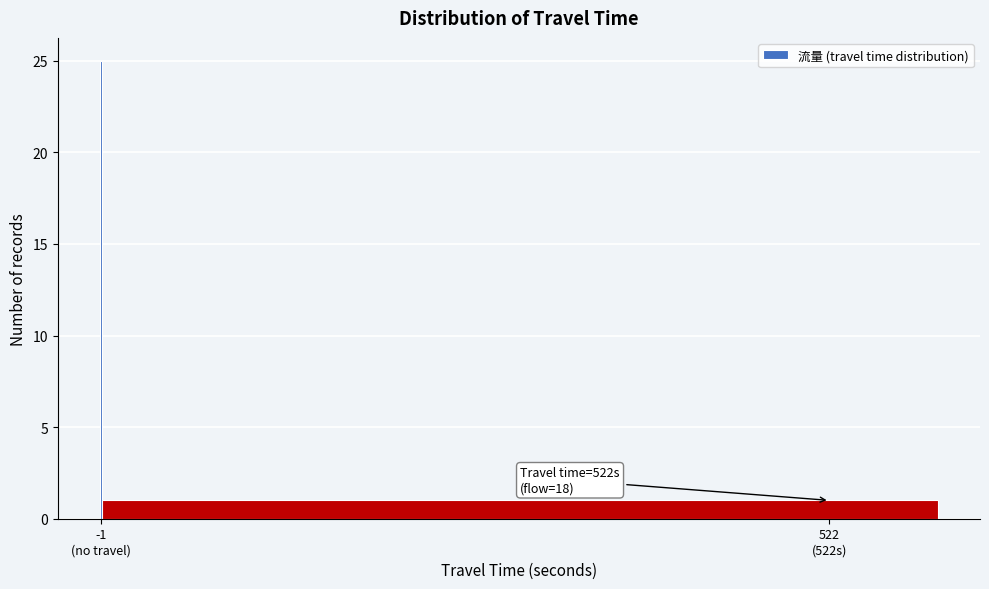

Reading right to left, extract all data points from this chart.

1	25